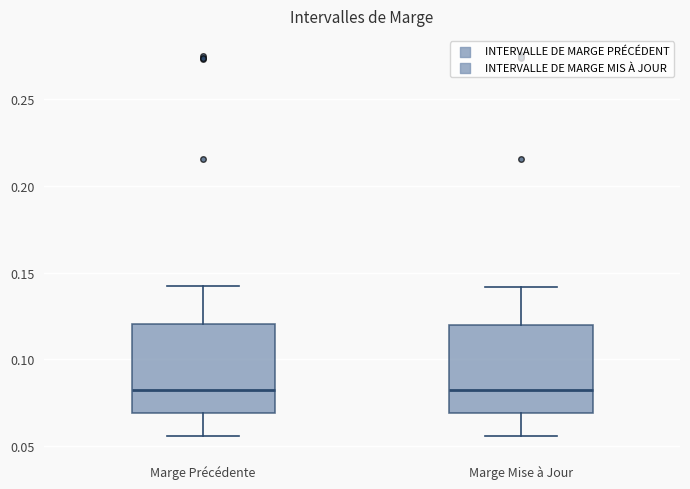

Reading left to right, transcribe this box plot: for each box, give where its median line is, the range the box spans, and where its two whiskers end, as read against the y-axis. The values are not printed on the chart, so give them approximately, as read against the axis.

Marge Précédente: median 0.080, box 0.070 to 0.120, whiskers 0.055 to 0.140
Marge Mise à Jour: median 0.080, box 0.070 to 0.120, whiskers 0.055 to 0.140